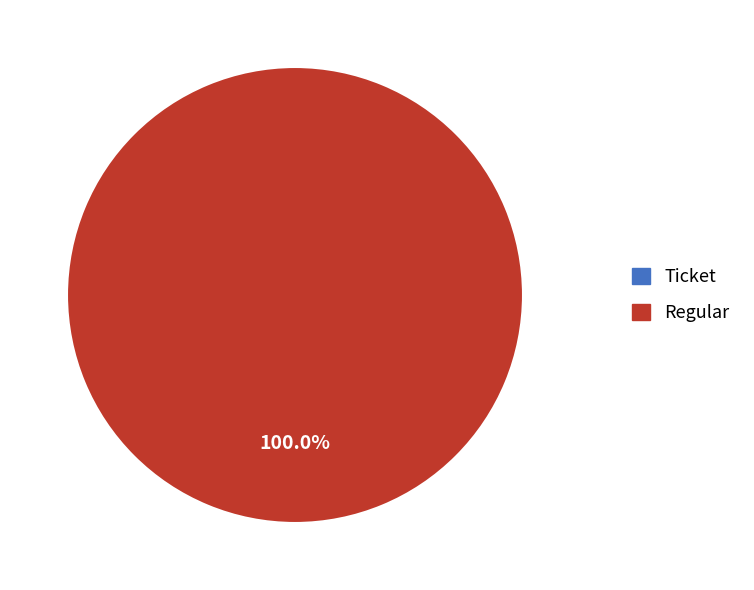

True or false: Ticket accounts for 1% of the total.

False